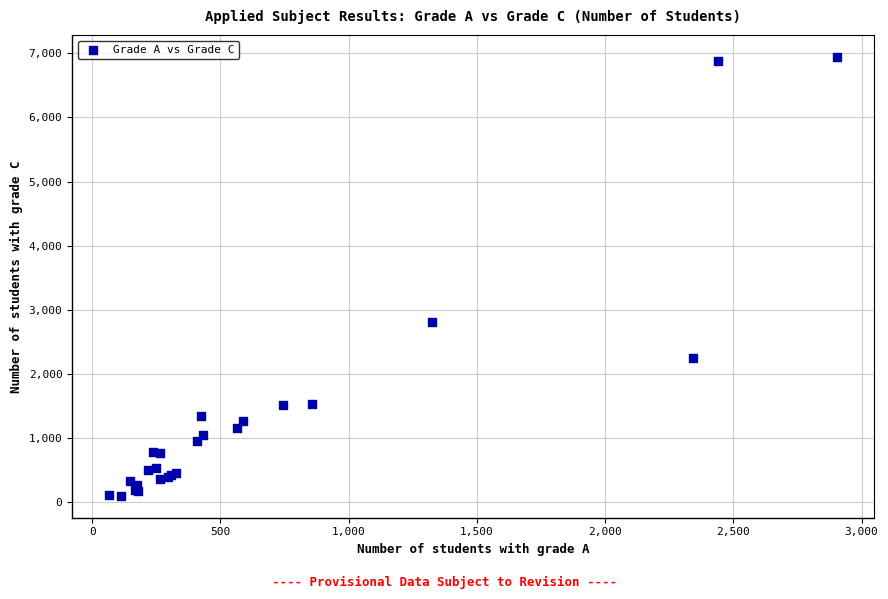

What Y value in the scatter plot is closest to 3523?

2819